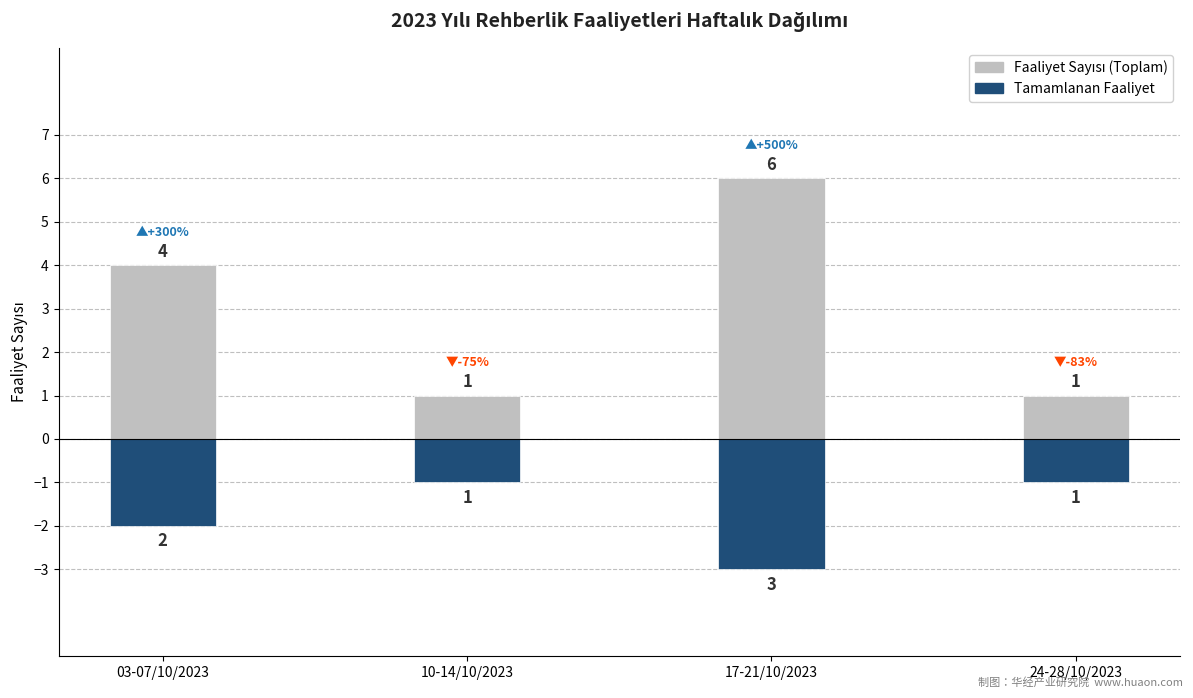

What position from the right is 24-28/10/2023?

1